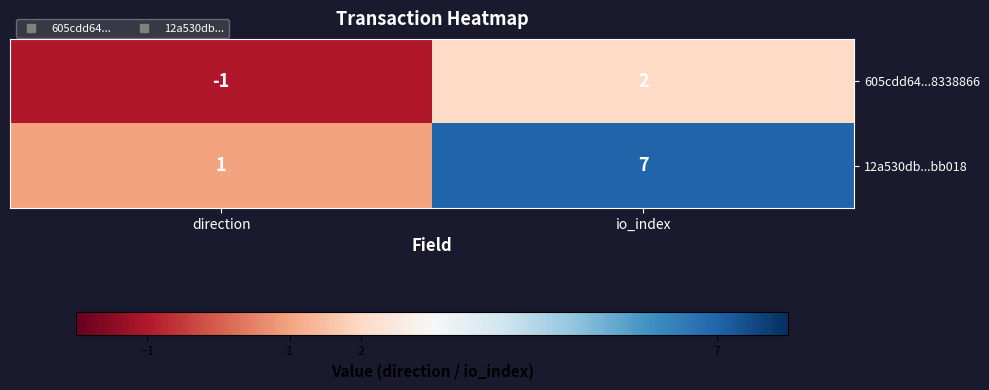

What is the difference between the maximum and minimum values in the 605cdd64...8338866 series?

3